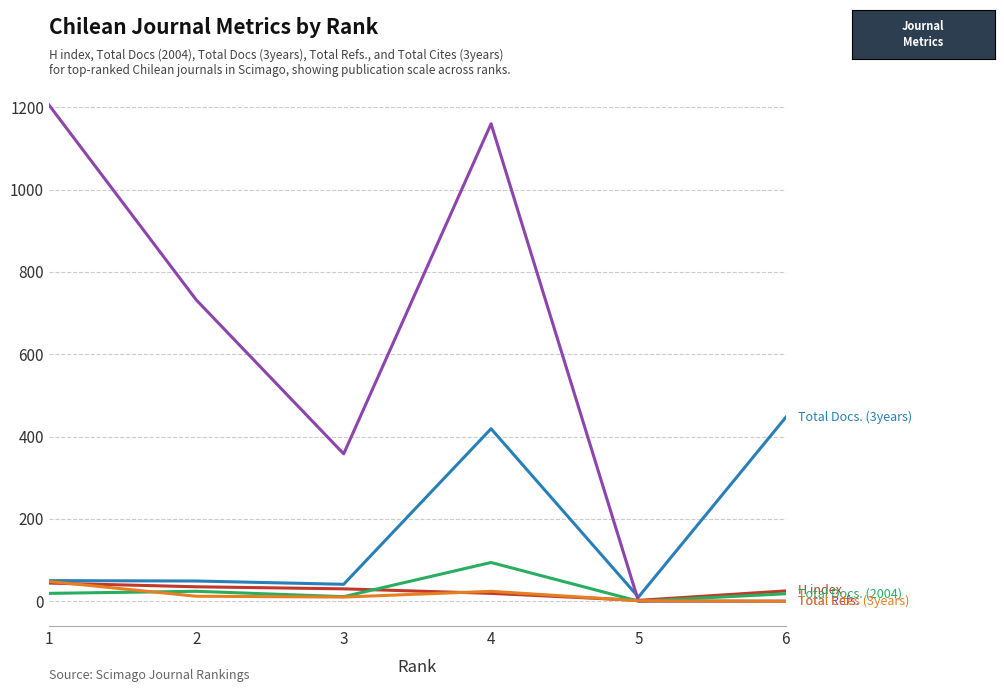

At which category is the sum across all series the highest?

4